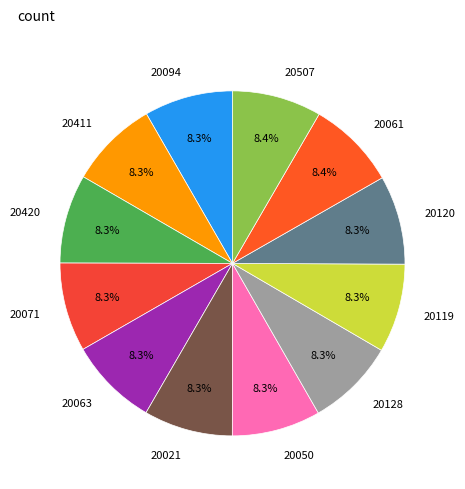

What is the total percentage of 20050 and 20507?

16.7%